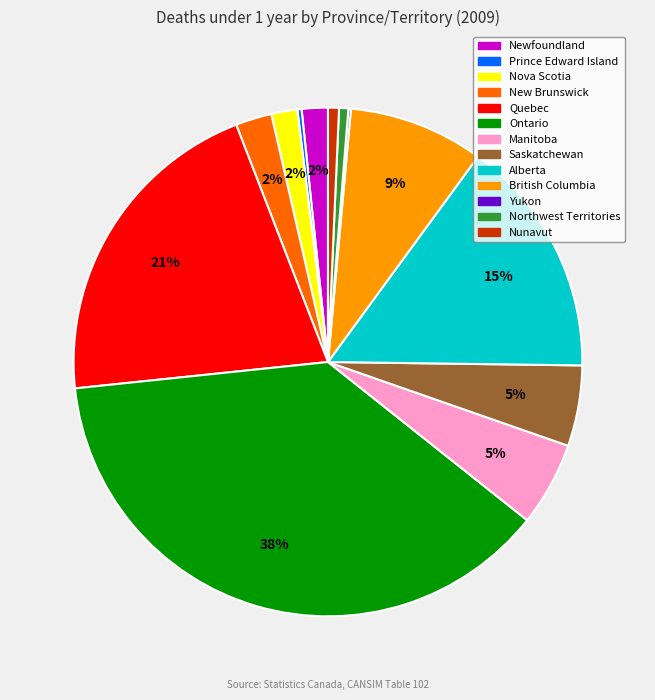

To the nearest percent, what is the average slice percentage?

8%